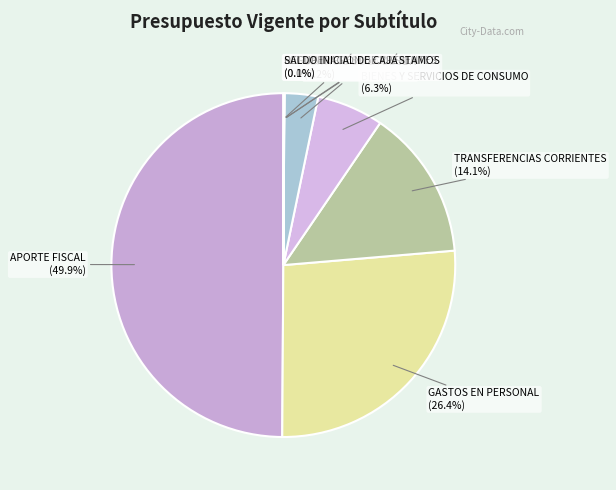

How many slices are in this pie chart?

8